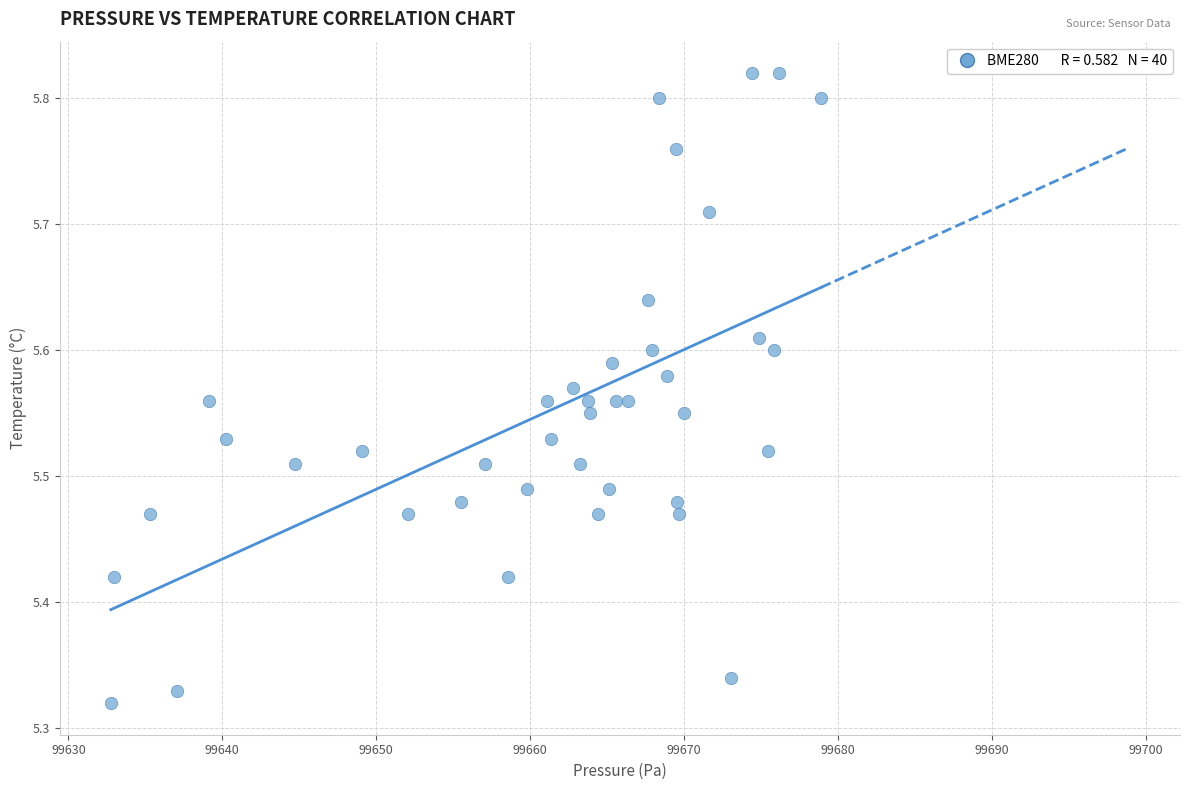

What is the range of Y values (max minus min)?

0.5